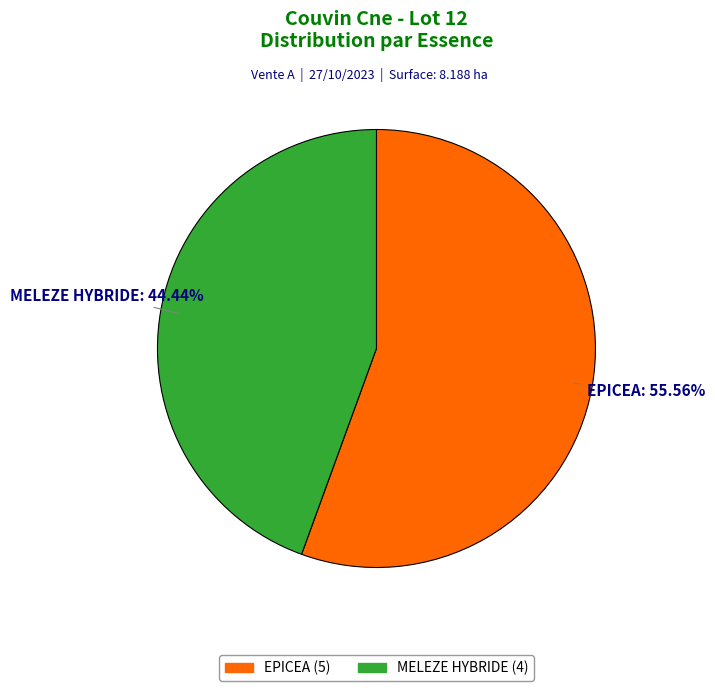

What percentage is the EPICEA slice, to the nearest percent?

56%